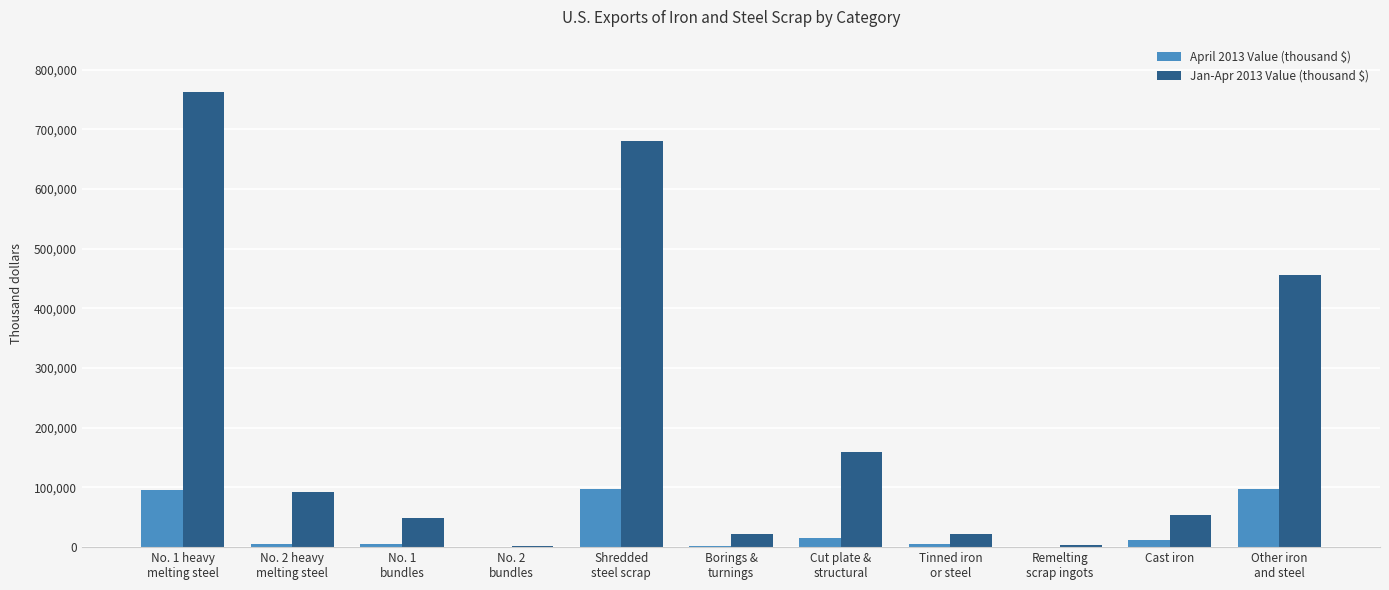

What is the maximum value shown in the chart?

762000